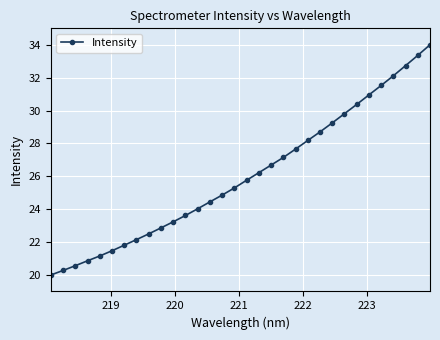

What is the value of the 25th point from the left?

29.8